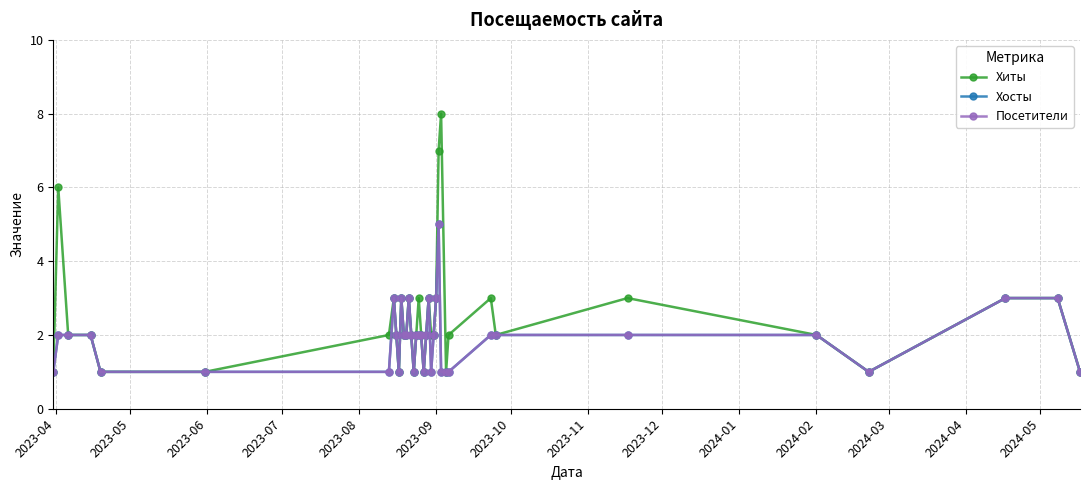

How many interior local peaks does the Хиты series have?

9